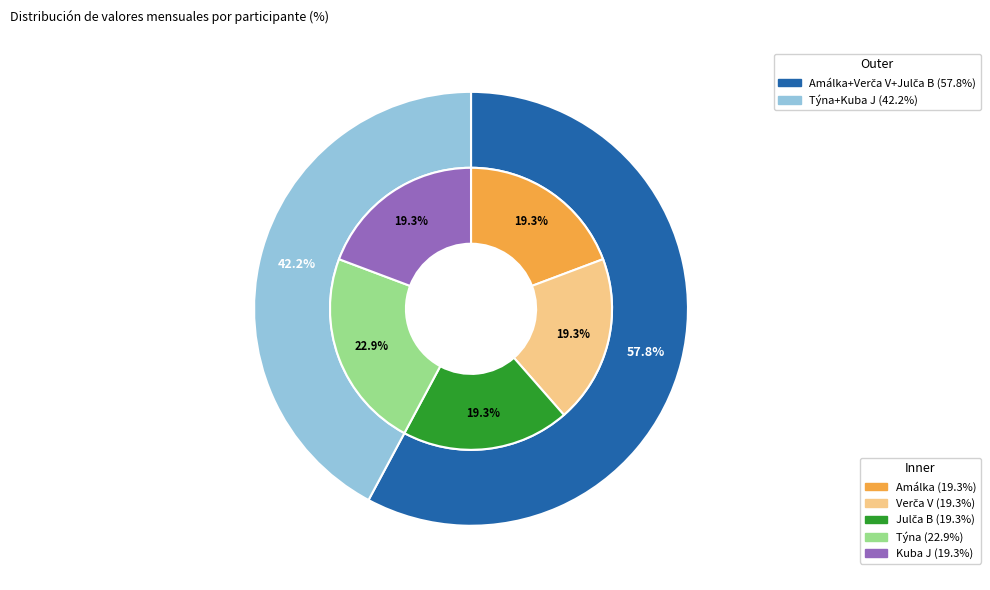

Does Amálka account for over 50% of the chart?

No